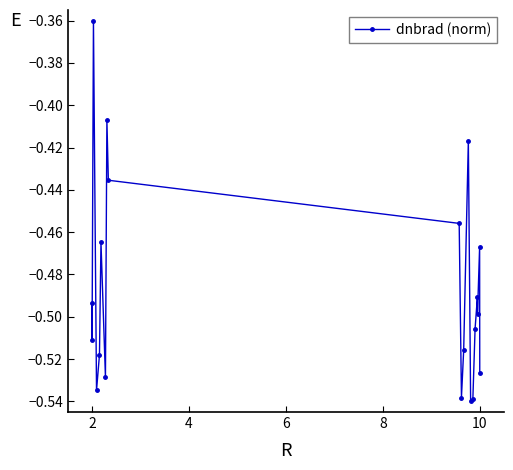

How many lines are shown in the chart?

1